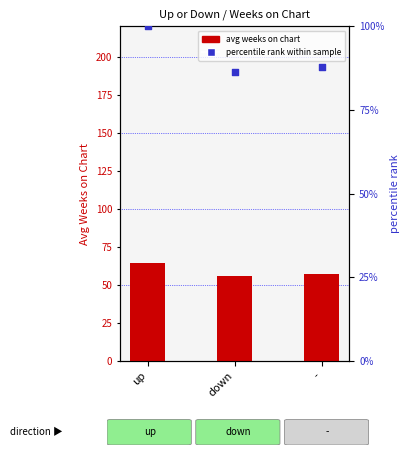

Which series has the largest total across all categories?

percentile rank within sample